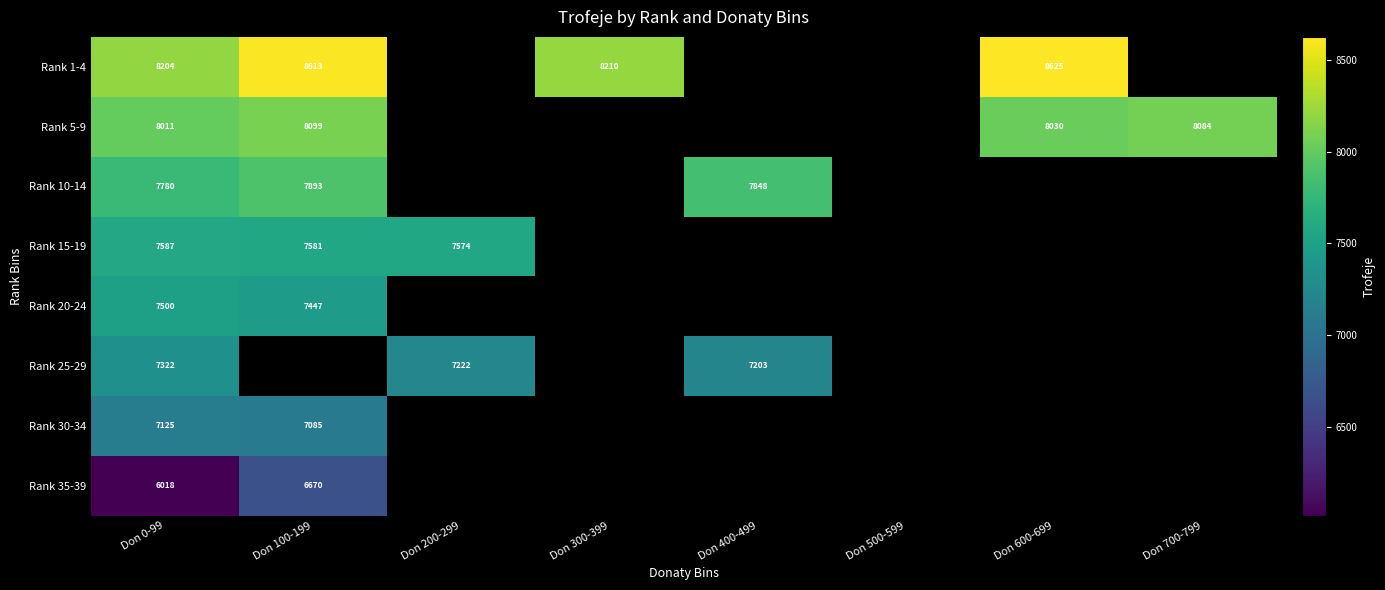

Between Don 400-499 and Don 300-399, which is larger?

Don 300-399